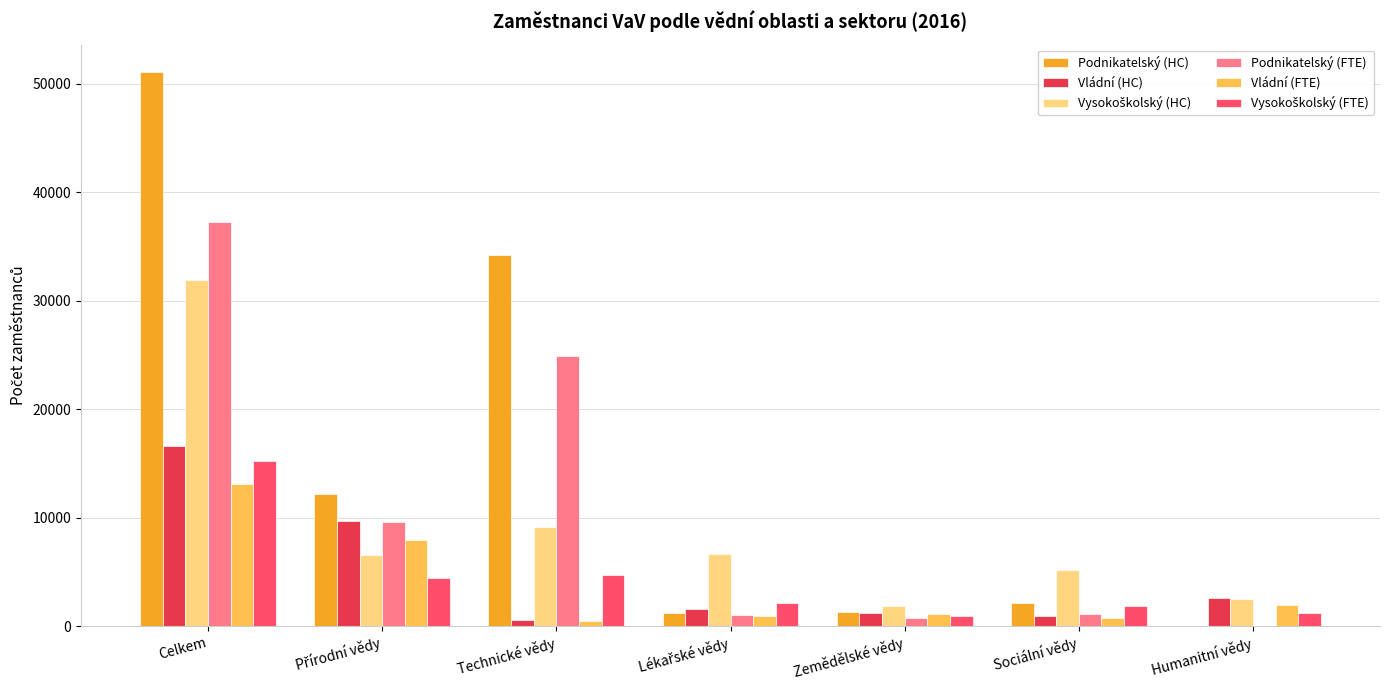

What is the highest value of the Podnikatelský (HC) series?

51069.0